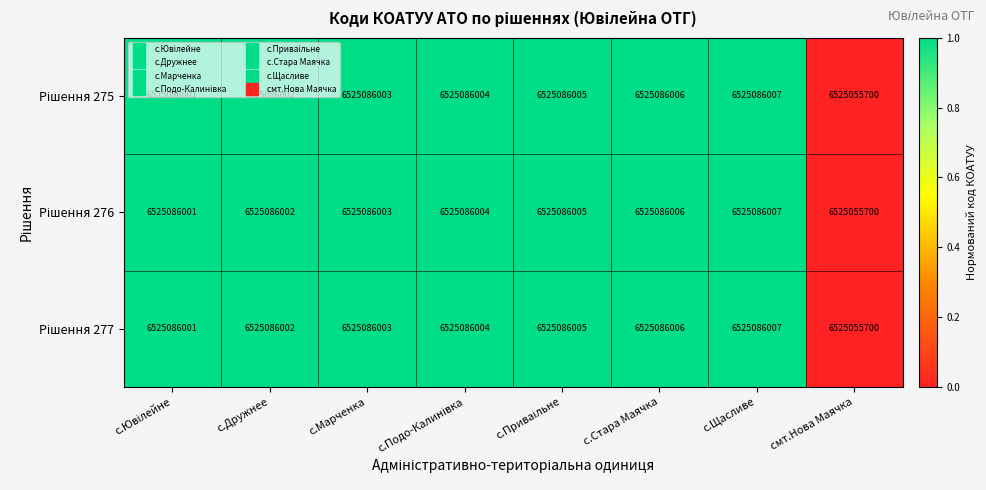

At how many categories does at least one series exceed 6525067821?

7